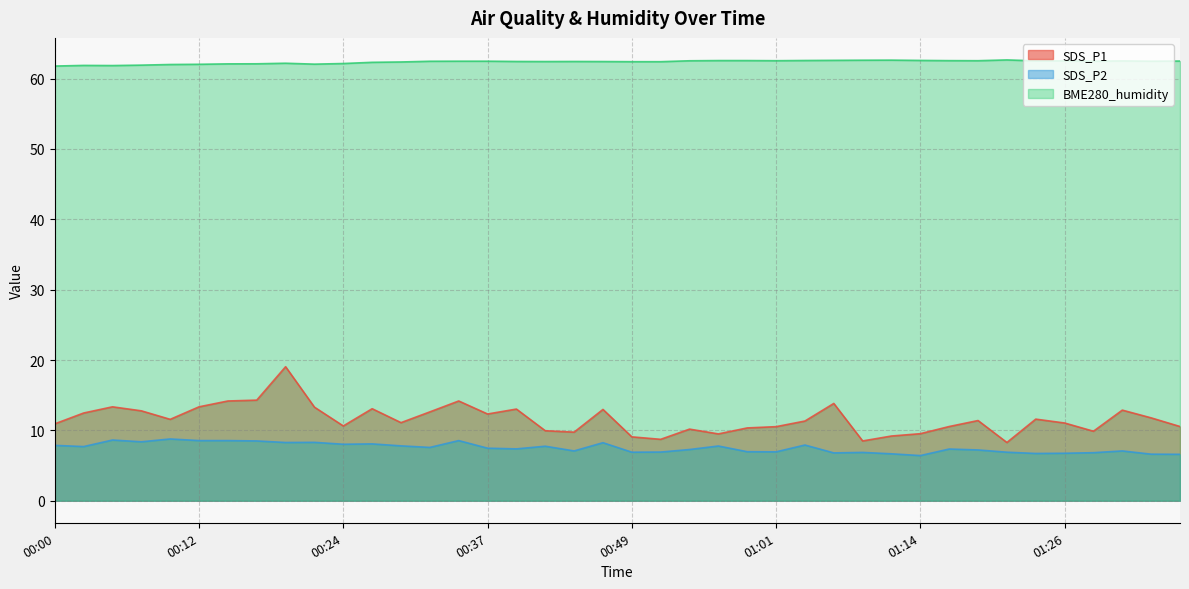

True or false: SDS_P2 has a value of 4.4 at 00:02.

False